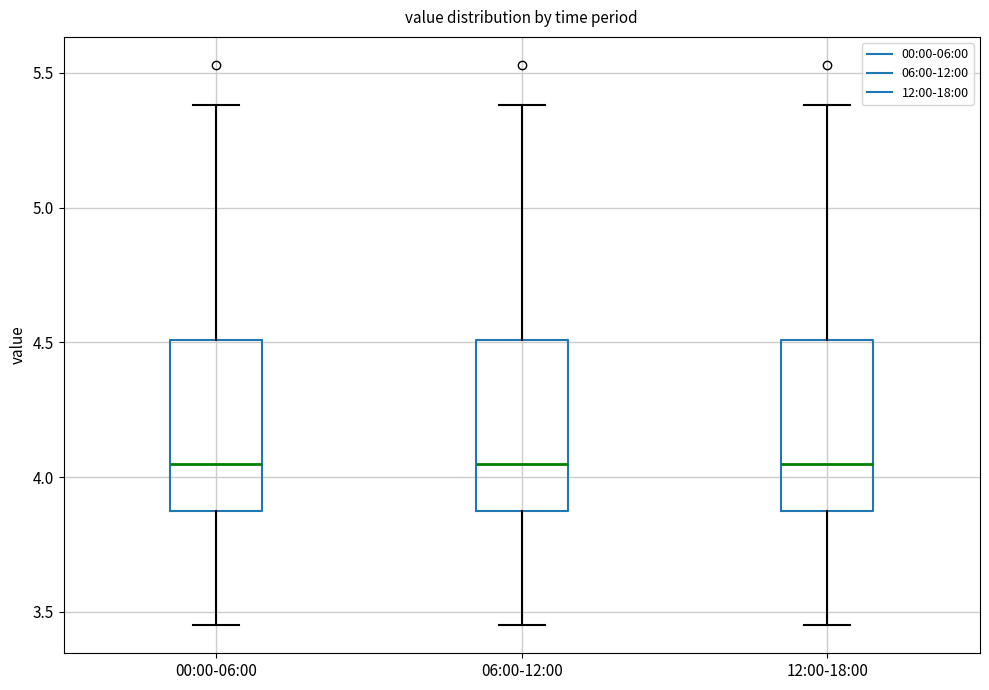

Reading left to right, read every box against the y-axis: the position of its median line, the range the box covers, and the ends of its whiskers. The values are not printed on the chart, so give them approximately, as read against the axis.

00:00-06:00: median 4.05, box 3.85 to 4.50, whiskers 3.45 to 5.40
06:00-12:00: median 4.05, box 3.85 to 4.50, whiskers 3.45 to 5.40
12:00-18:00: median 4.05, box 3.85 to 4.50, whiskers 3.45 to 5.40